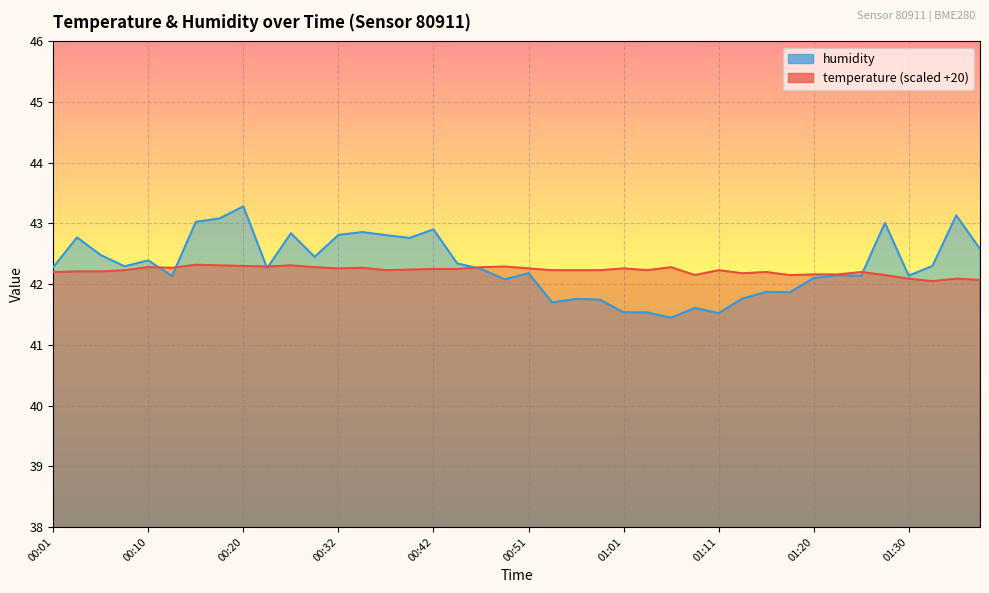

What is the spread (max minus min) of values at 00:27?

0.2